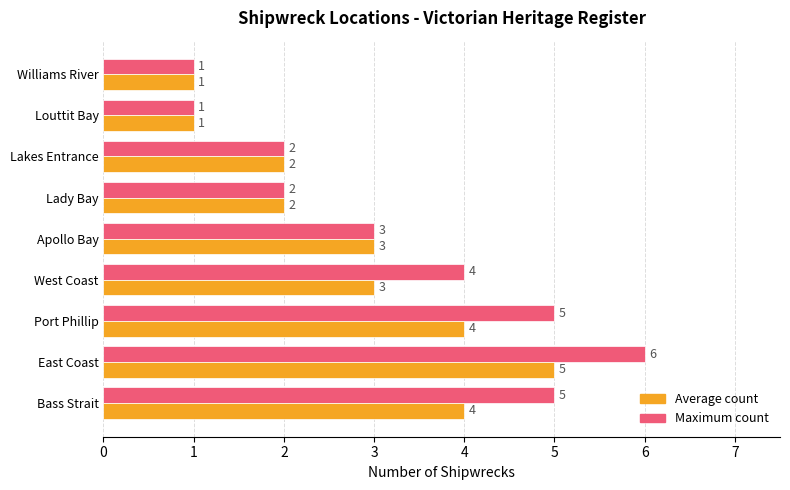

Which series has the largest range (max minus min)?

Maximum count